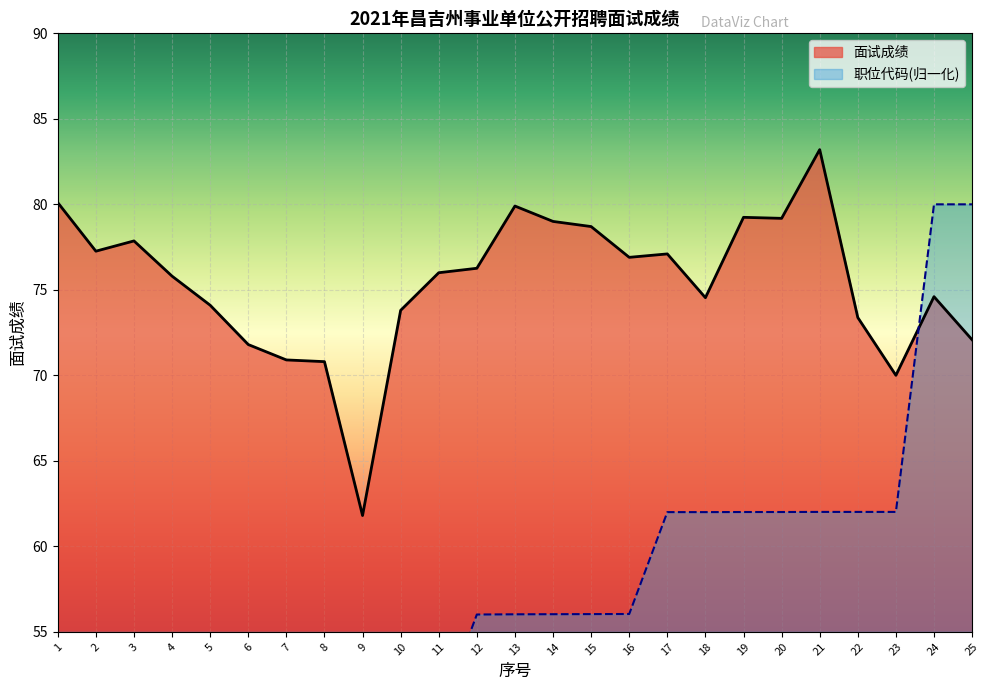

List the labels in order of 面试成绩 value, largest first.

21, 1, 13, 19, 20, 14, 15, 3, 2, 17, 16, 12, 11, 4, 24, 18, 5, 10, 22, 25, 6, 7, 8, 23, 9